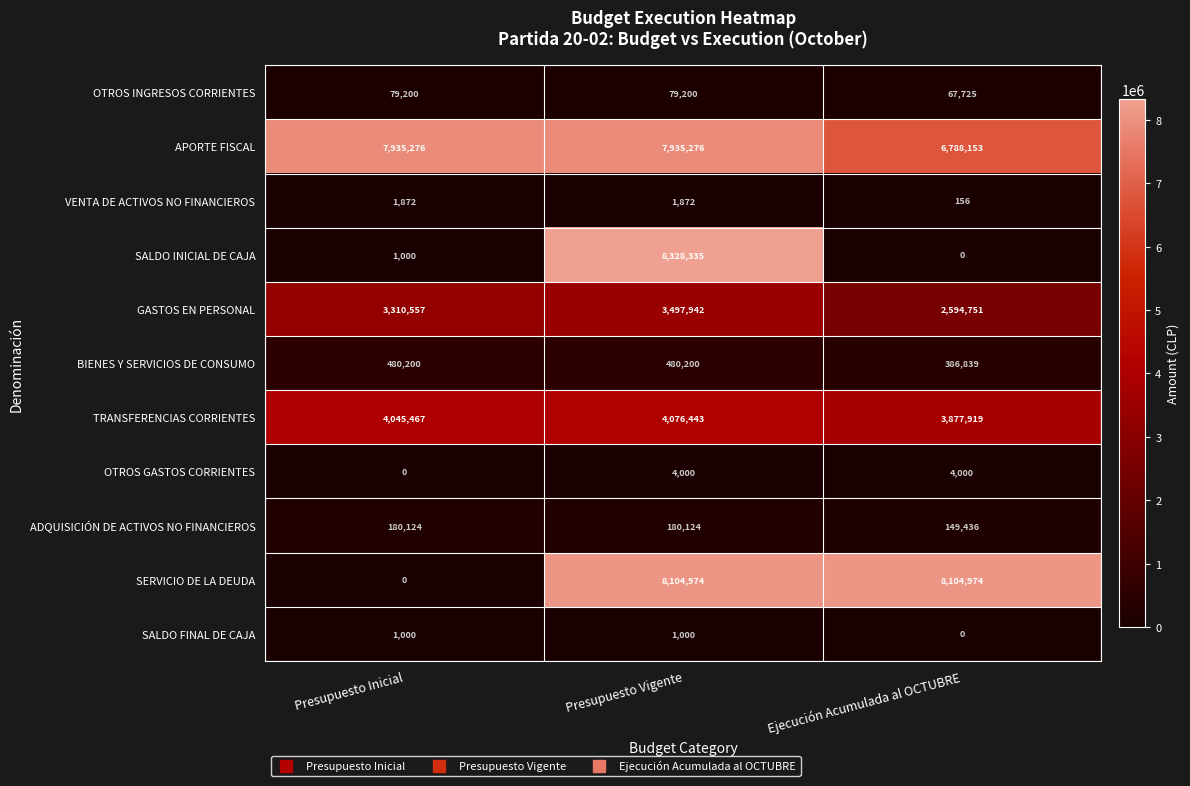

Which series has the widest spread of values?

SALDO INICIAL DE CAJA